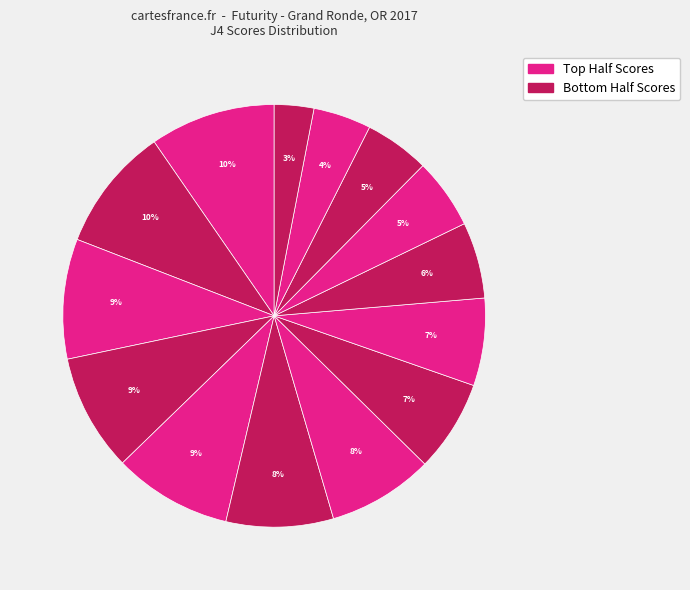

How many slices are in this pie chart?

14